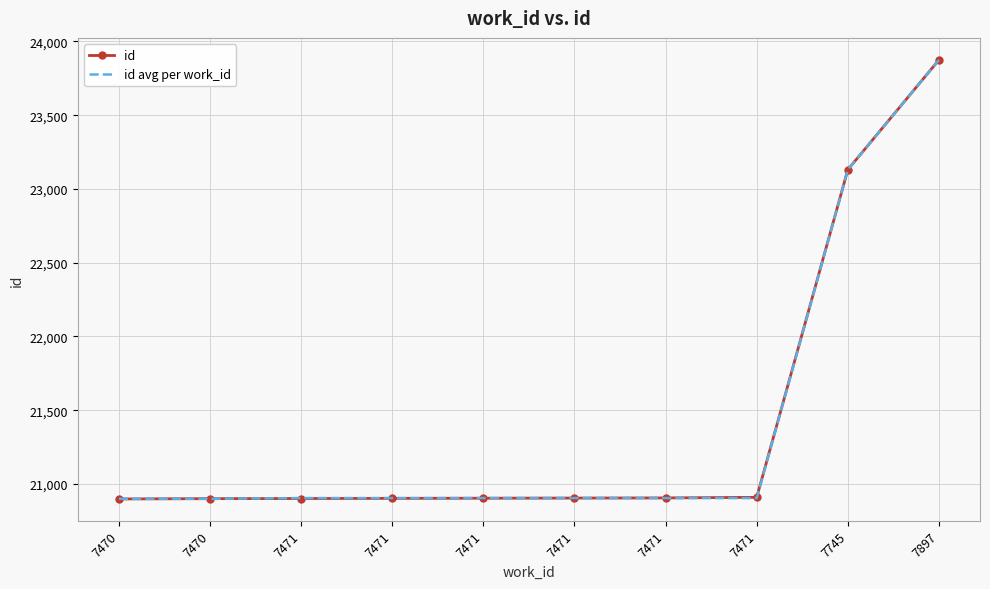

What are all the series names shown in the legend?

id, id avg per work_id